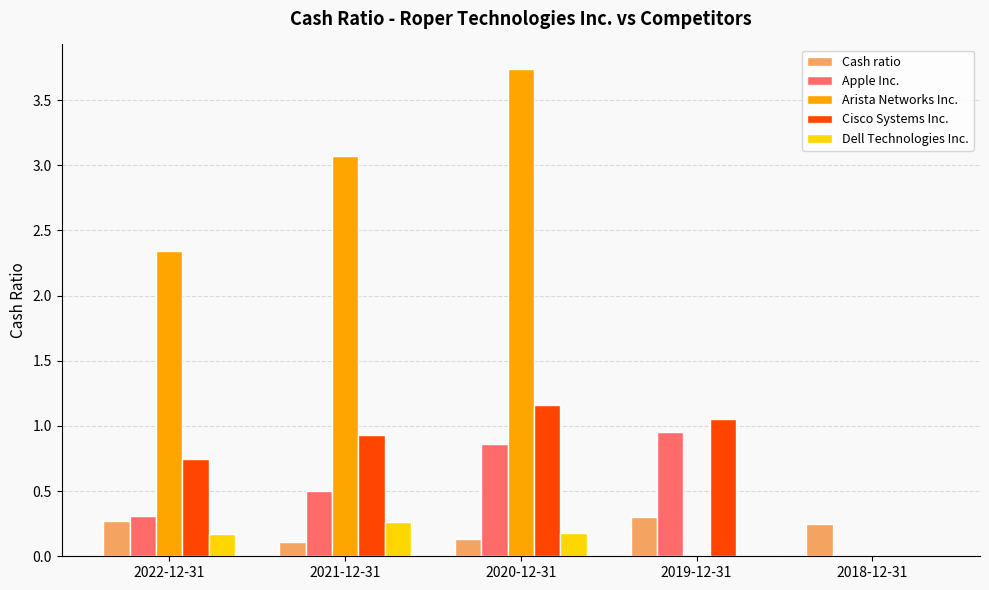

What is the total value across all series at 2022-12-31?

3.8